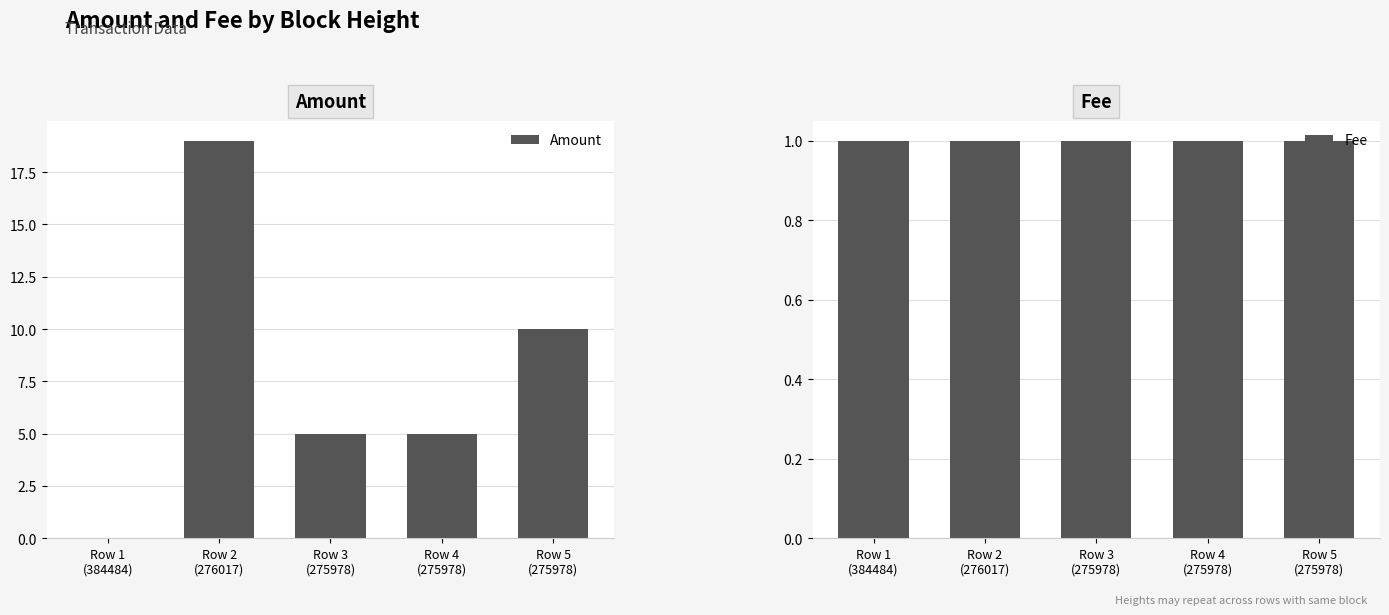

What is the value of the Amount bar at the 2nd from the left?

19